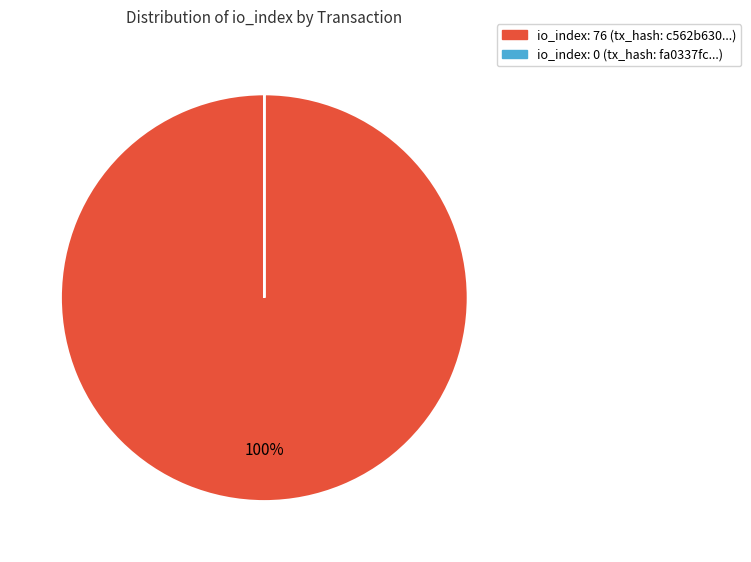

The io_index: 76 slice represents 100% of the pie. True or false?

True